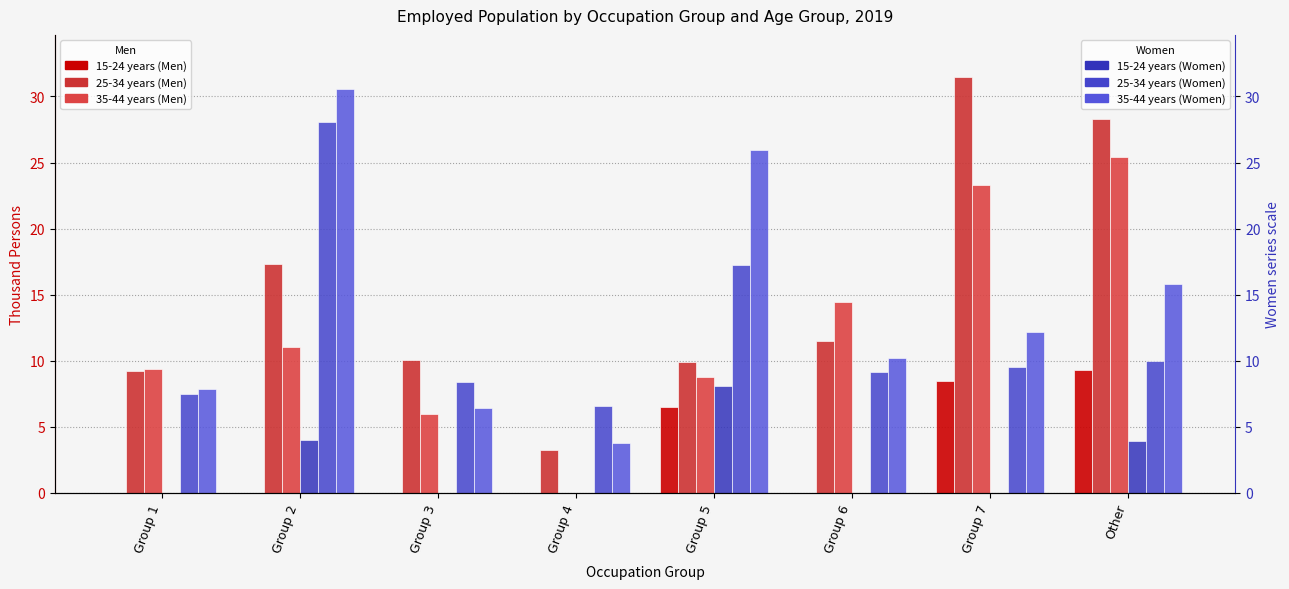

How many bars are there in each group?

6